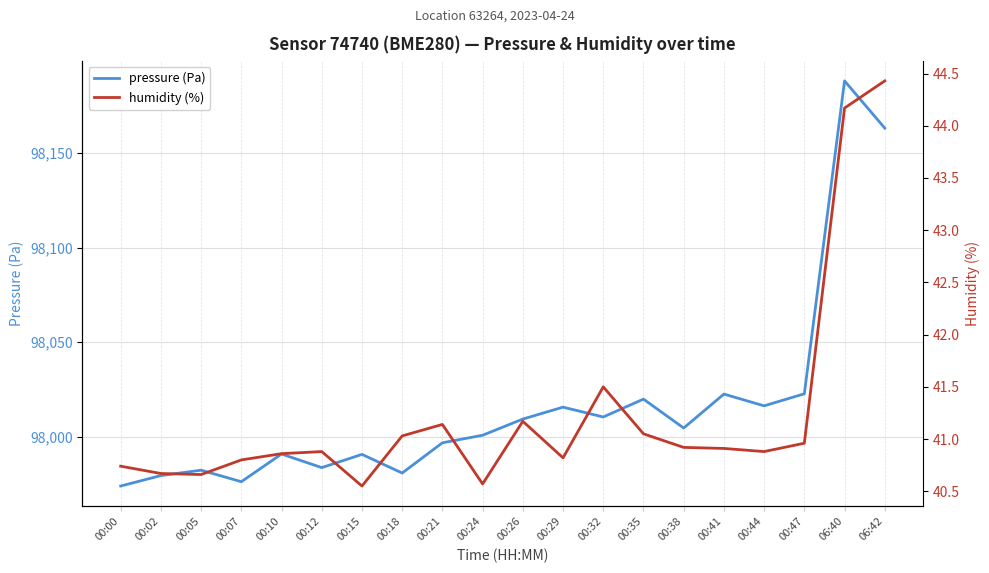

What is the label of the 11th point from the right?

00:24